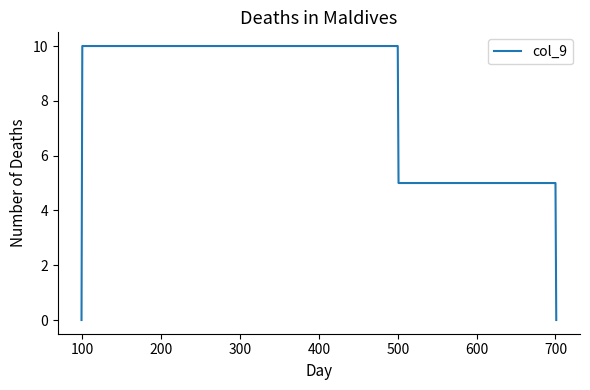

Count the values in the range 5 to 10.

6